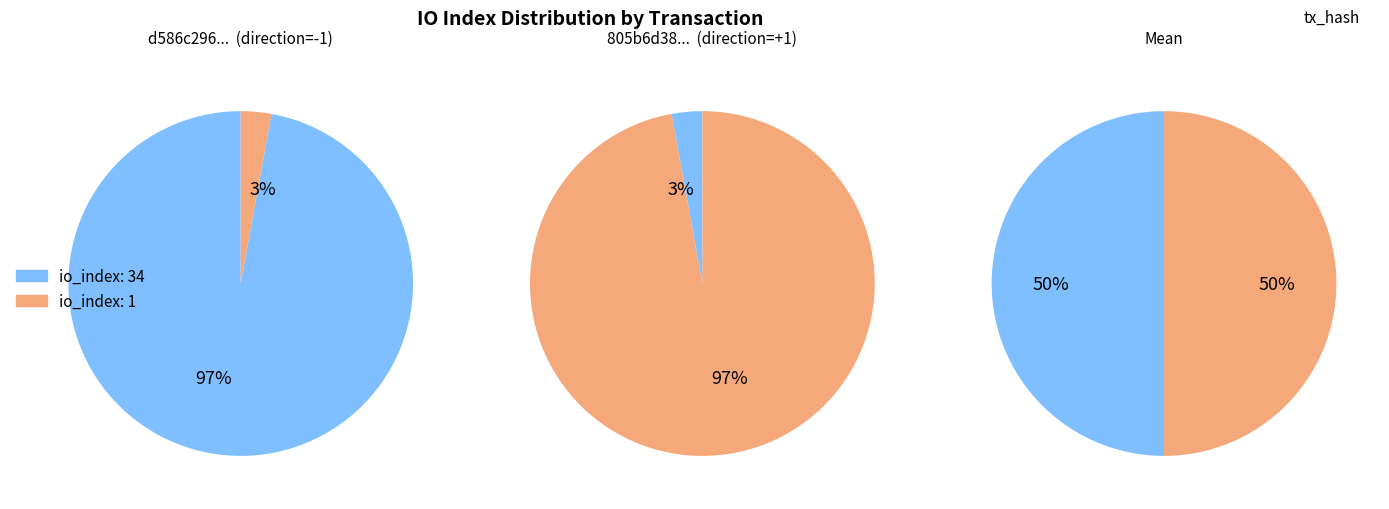

Which slice is the largest?

io_index=34